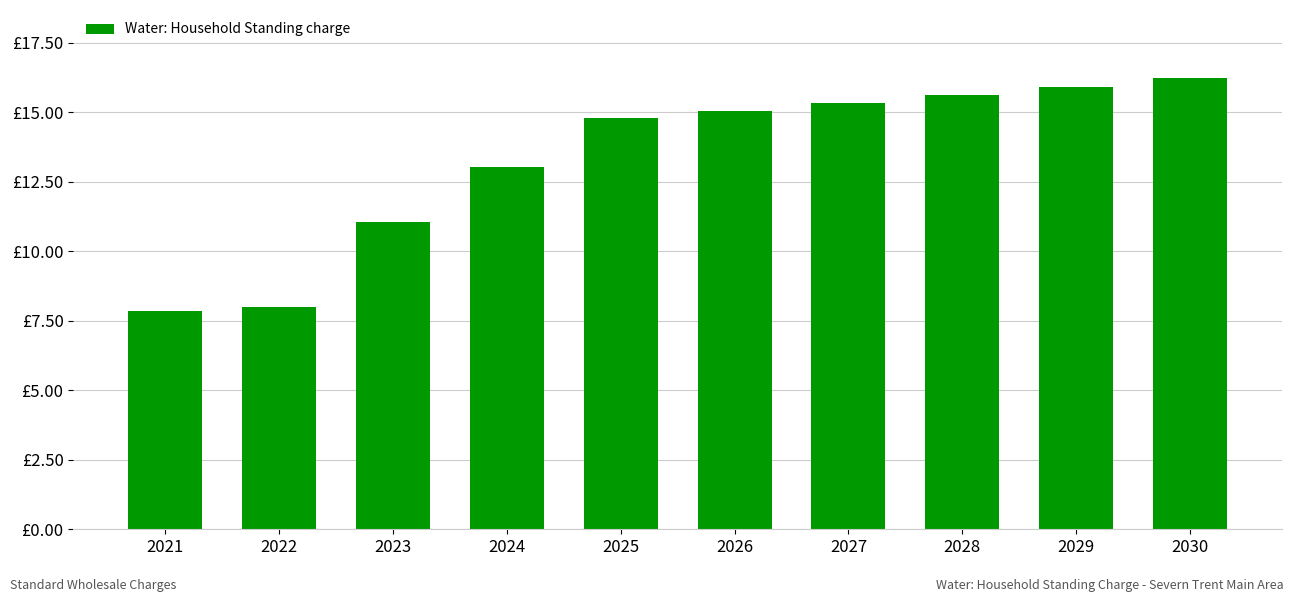

Does the chart contain any negative values?

No